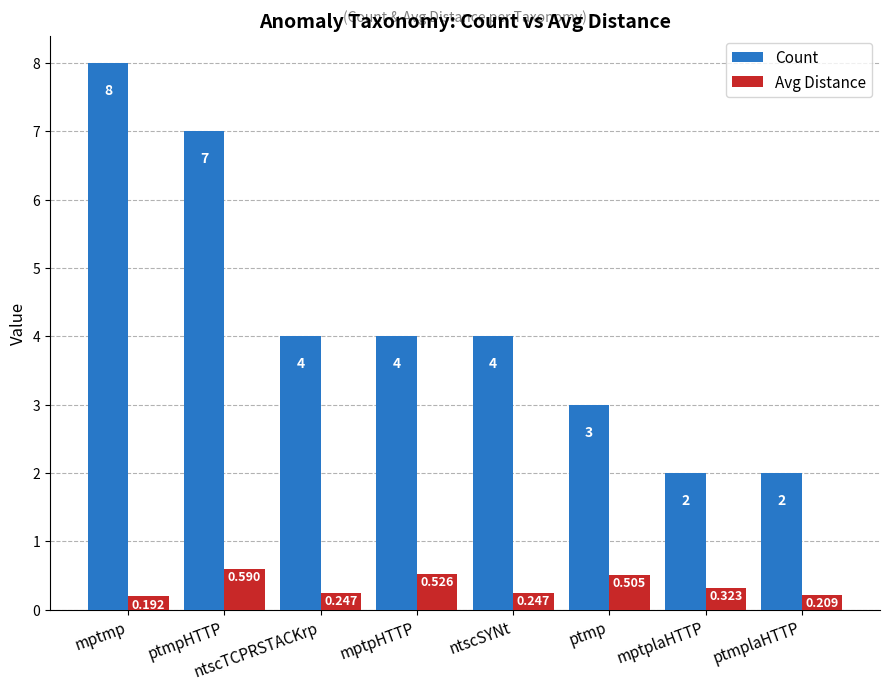

Which category has the highest value across all series?

mptmp